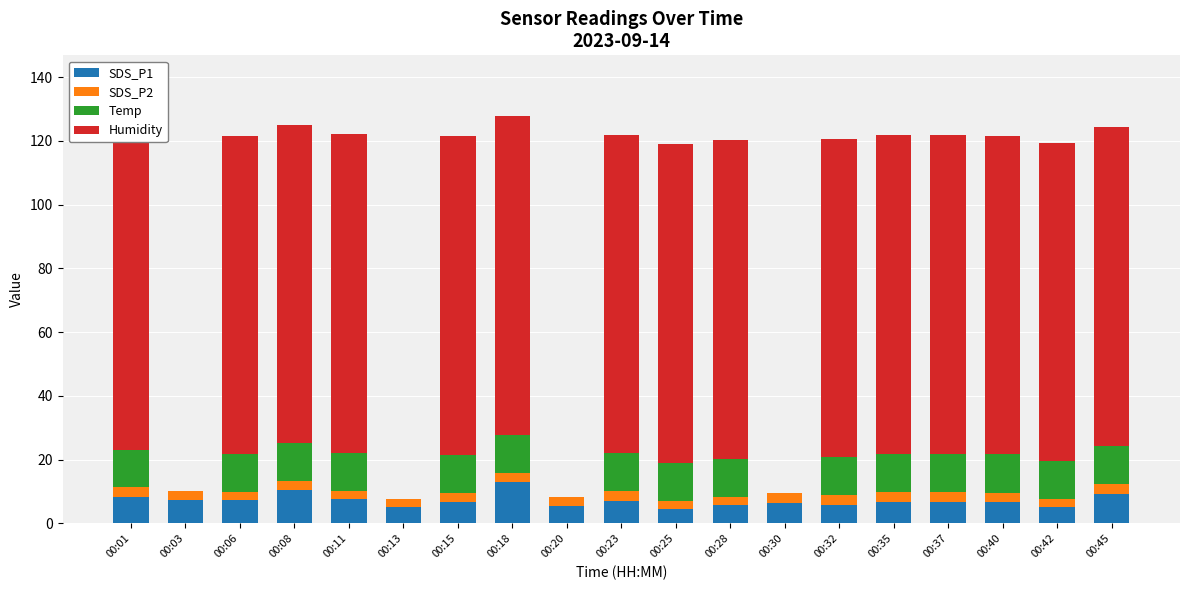

The value of Temp at 00:06 is 11.9. True or false?

True